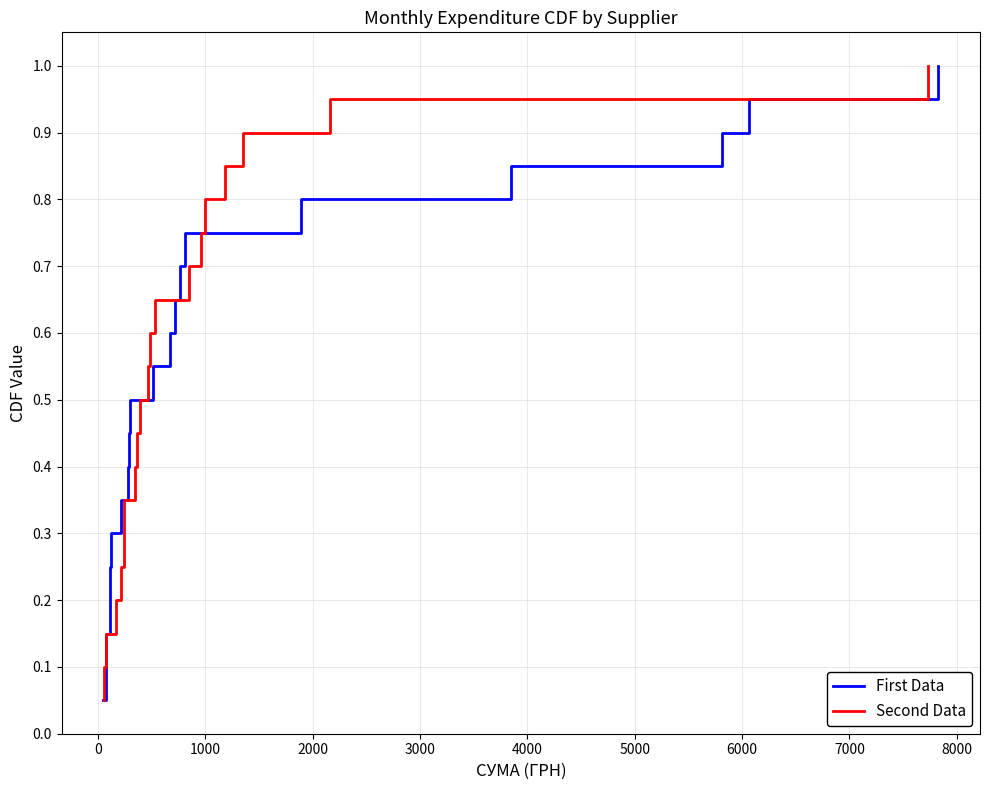

Which series has the largest total across all categories?

First Data